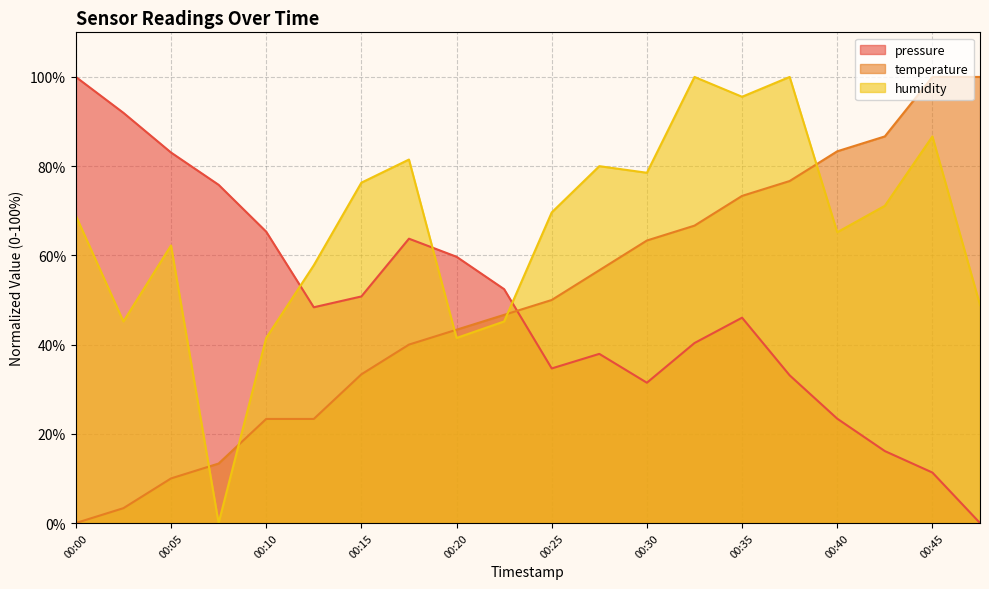

What is the approximate value of humidity at 00:00?

68.9